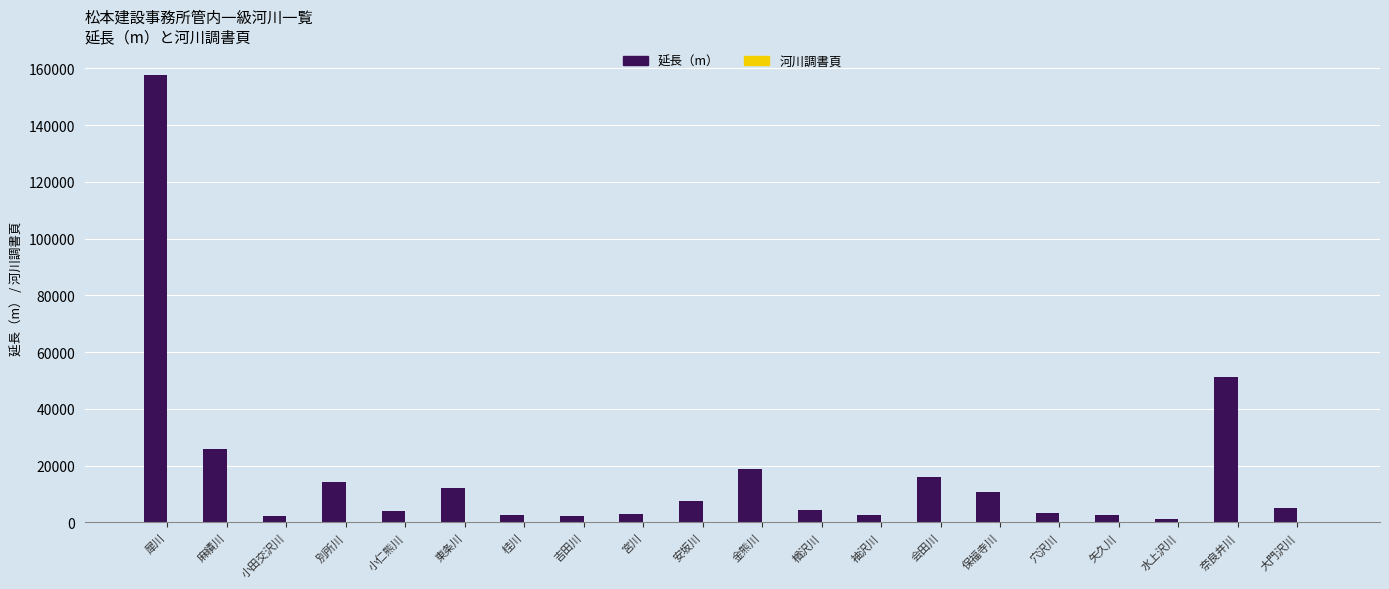

Where is 延長（m） nearest to the value 79478?

奈良井川